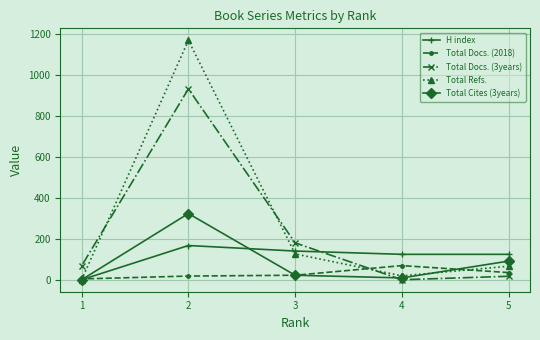

How many positive values does the Total Cites (3years) series have?

4